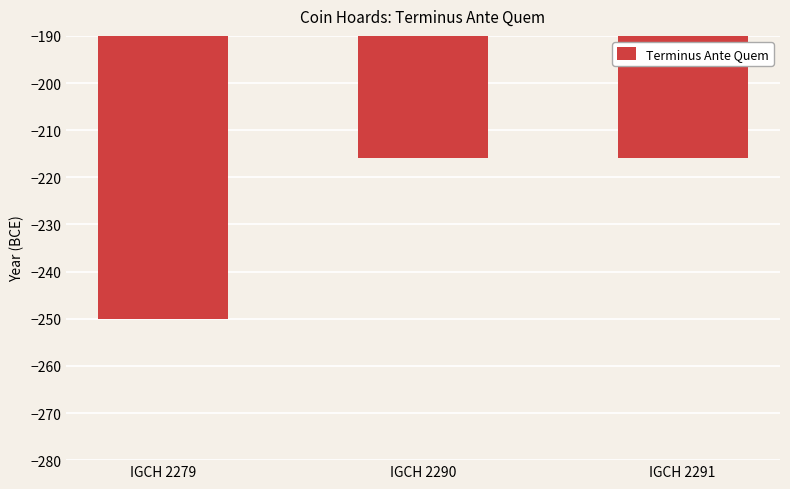

Does the chart contain any negative values?

Yes